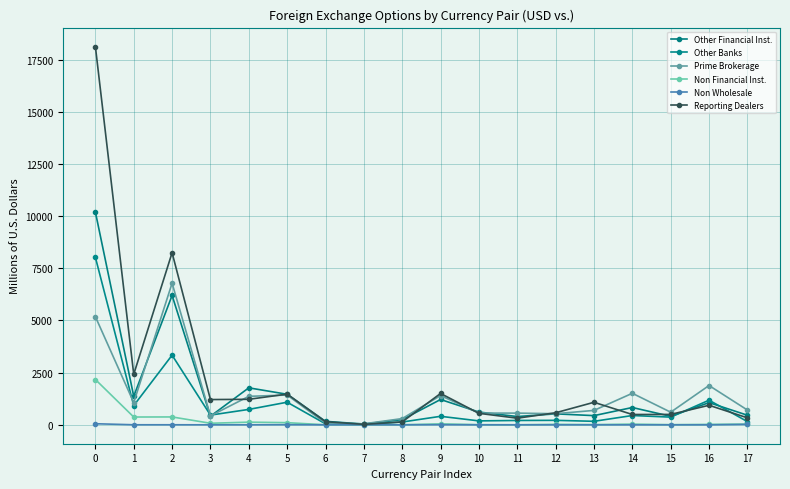

What is the value of the Non Financial Inst. point at the 18th from the left?

35